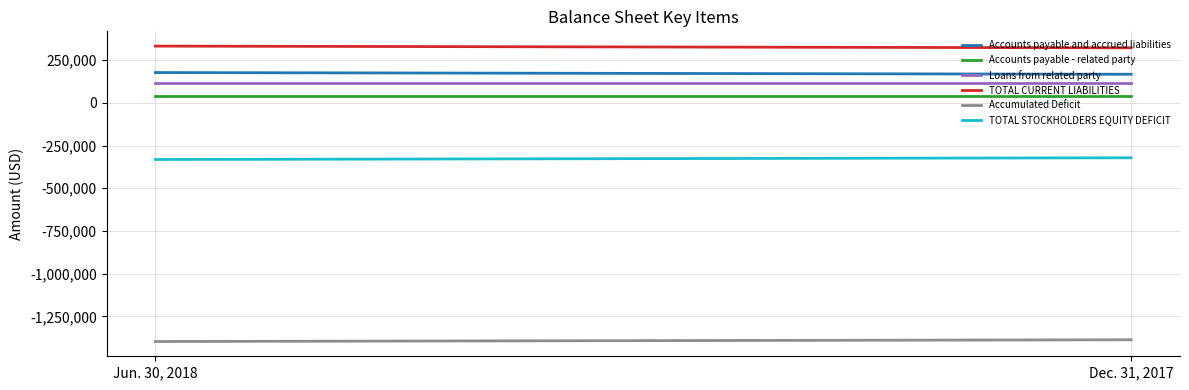

Reading left to right, what are all the values shown in this chart?

Accounts payable and accrued liabilities: 177072	166972
Accounts payable - related party: 37350	37350
Loans from related party: 117435	117435
TOTAL CURRENT LIABILITIES: 331857	321757
Accumulated Deficit: -1397177	-1387077
TOTAL STOCKHOLDERS EQUITY DEFICIT: -331857	-321757